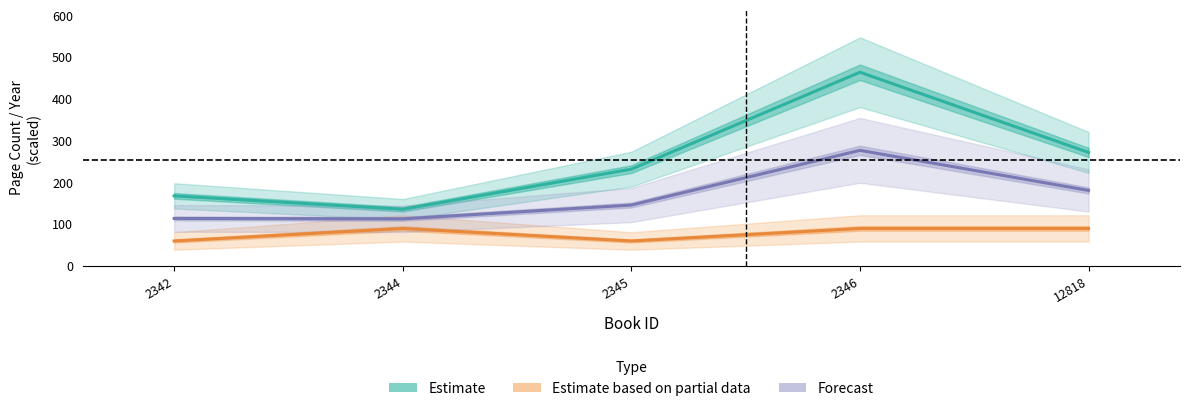

True or false: Estimate based on partial data and Forecast intersect in this chart.

False